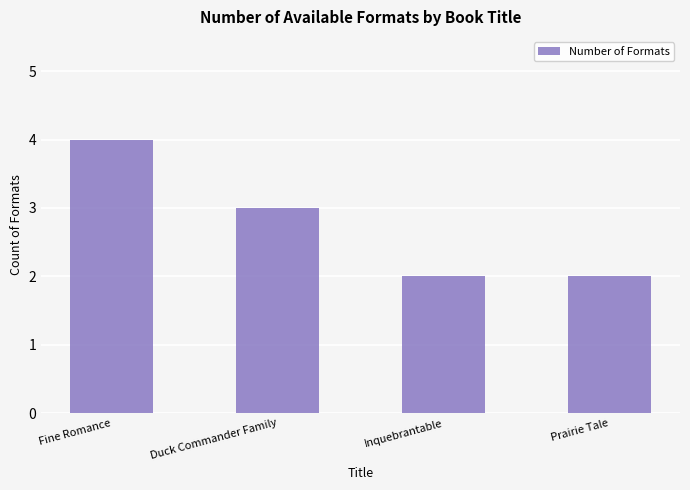

What is the ratio of the value at Fine Romance to the value at Prairie Tale?

2.0